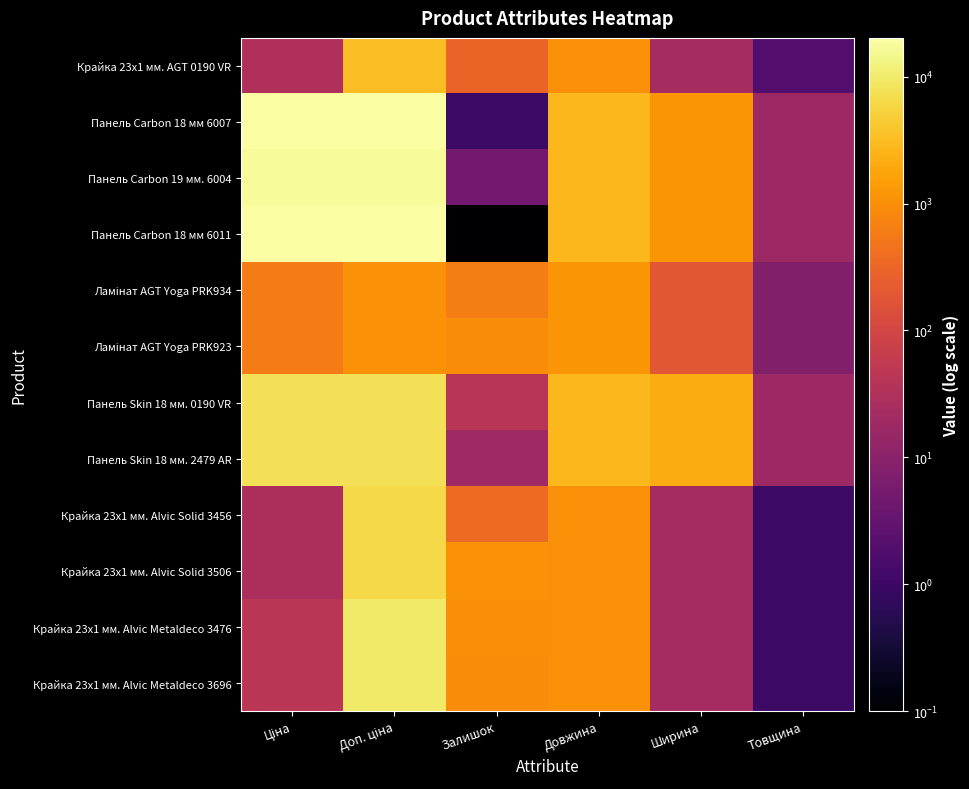

Which series has the largest range (max minus min)?

Панель Carbon 18 мм 6011